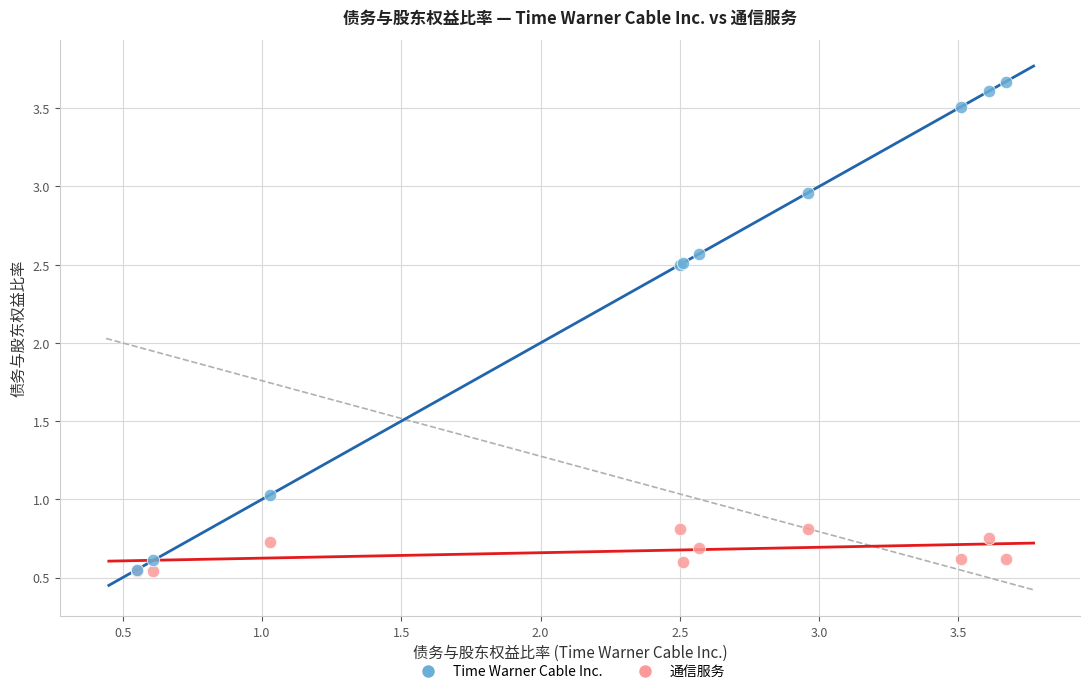

What are all the series names shown in the legend?

Time Warner Cable Inc., 通信服务